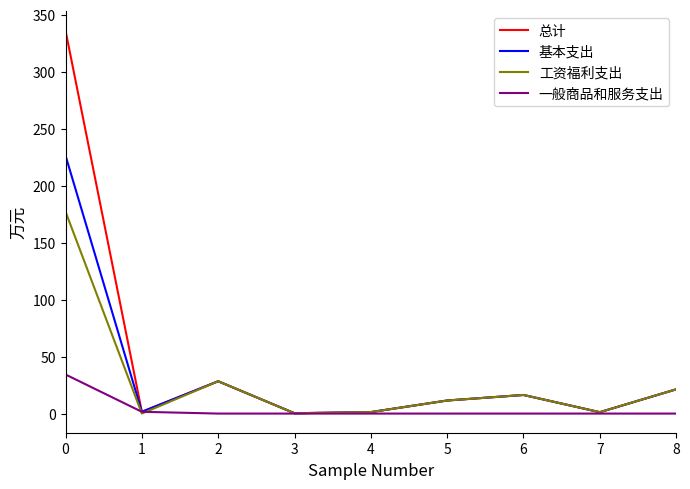

The value of 总计 at 5 is 11.5. True or false?

True